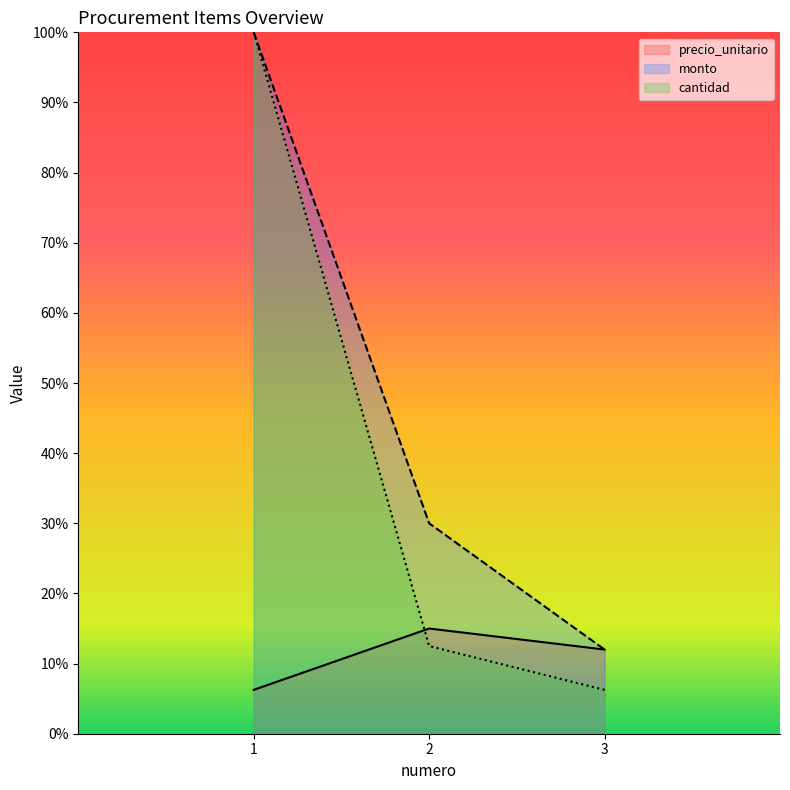

What is the sum of the precio_unitario values at 3 and 1?

18.2